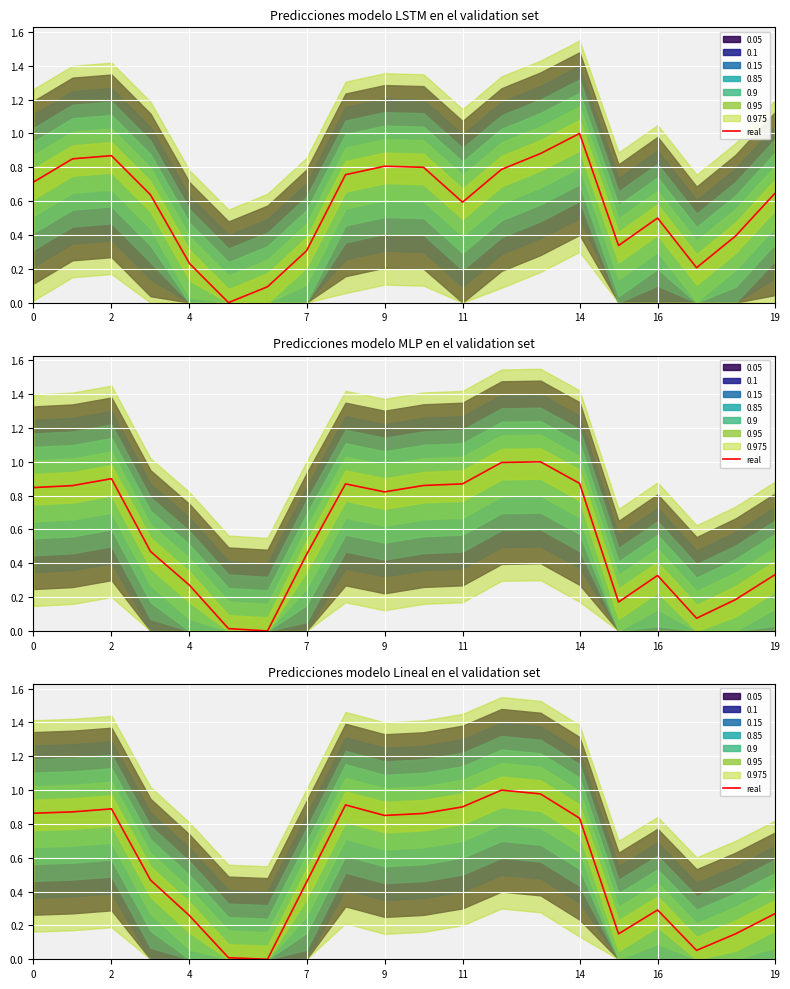

Is it true that the value at 12 is 1.4?

False